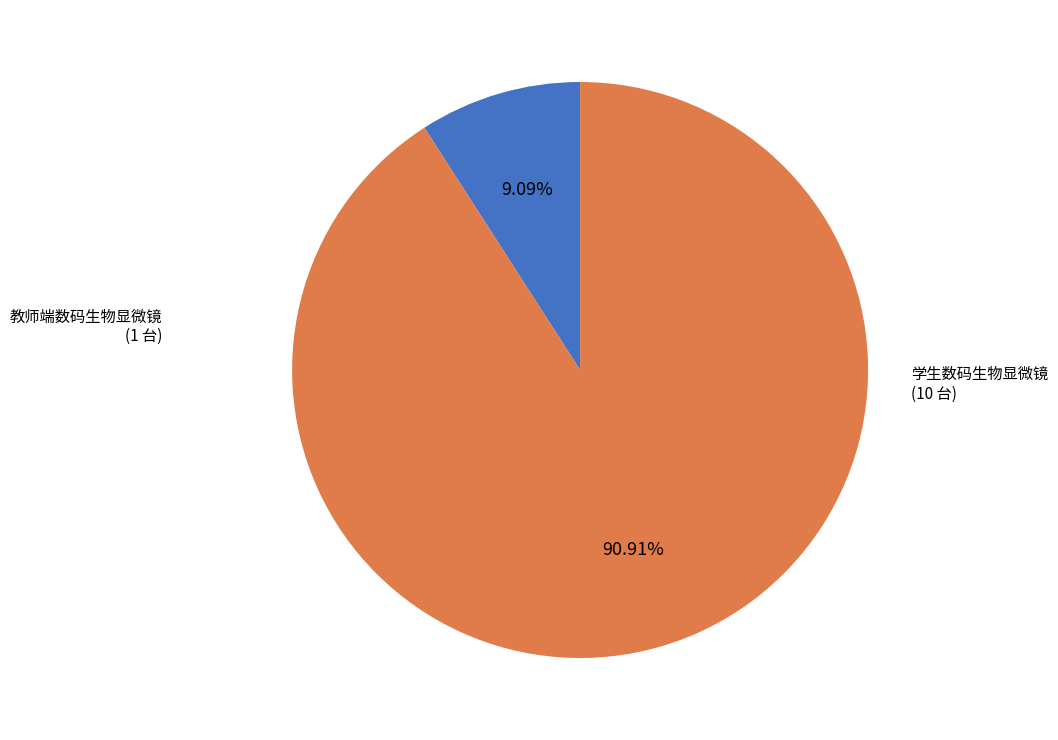

Does any single category account for the majority?

Yes